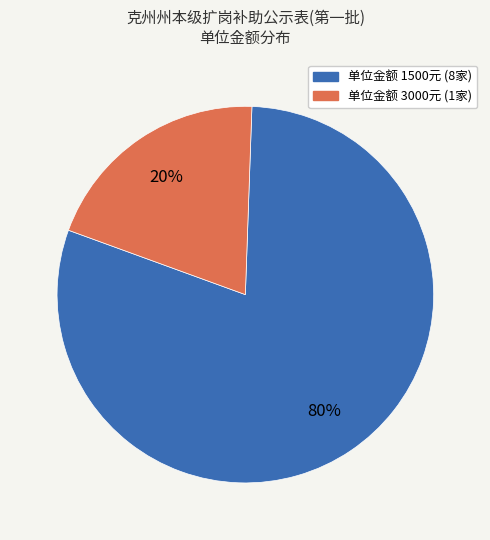

To the nearest percent, what is the difference between the largest and smallest slice percentages?

60%